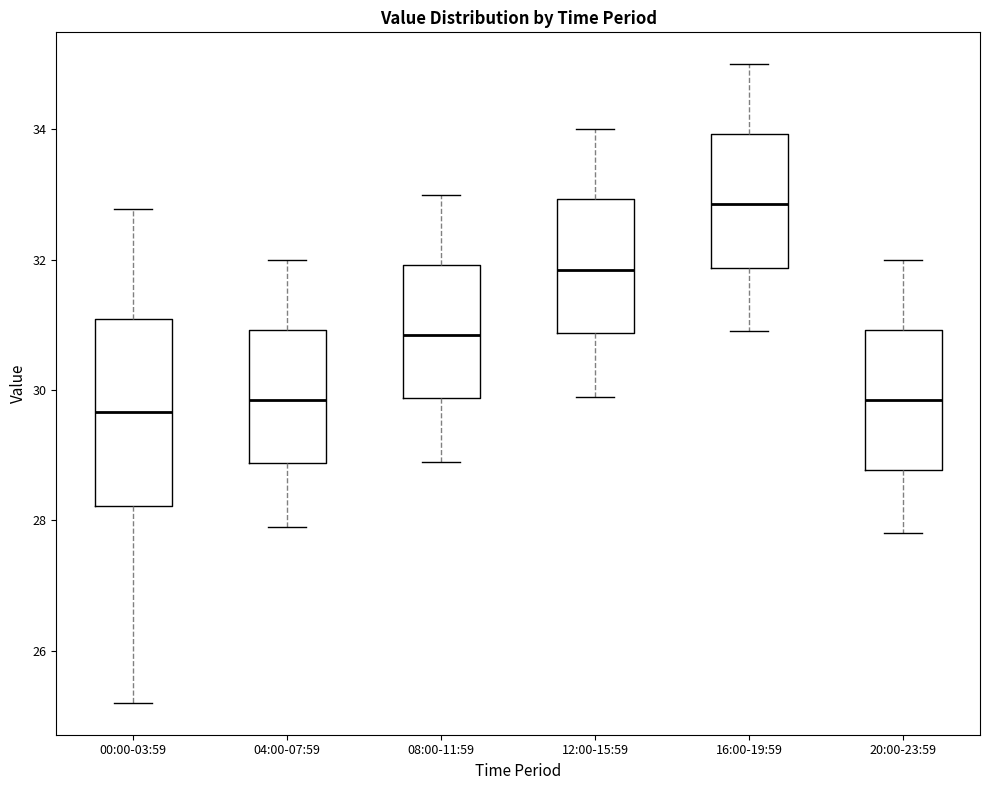

Comparing the boxes themselves (not the whiskers), which one is the tallest?

00:00-03:59